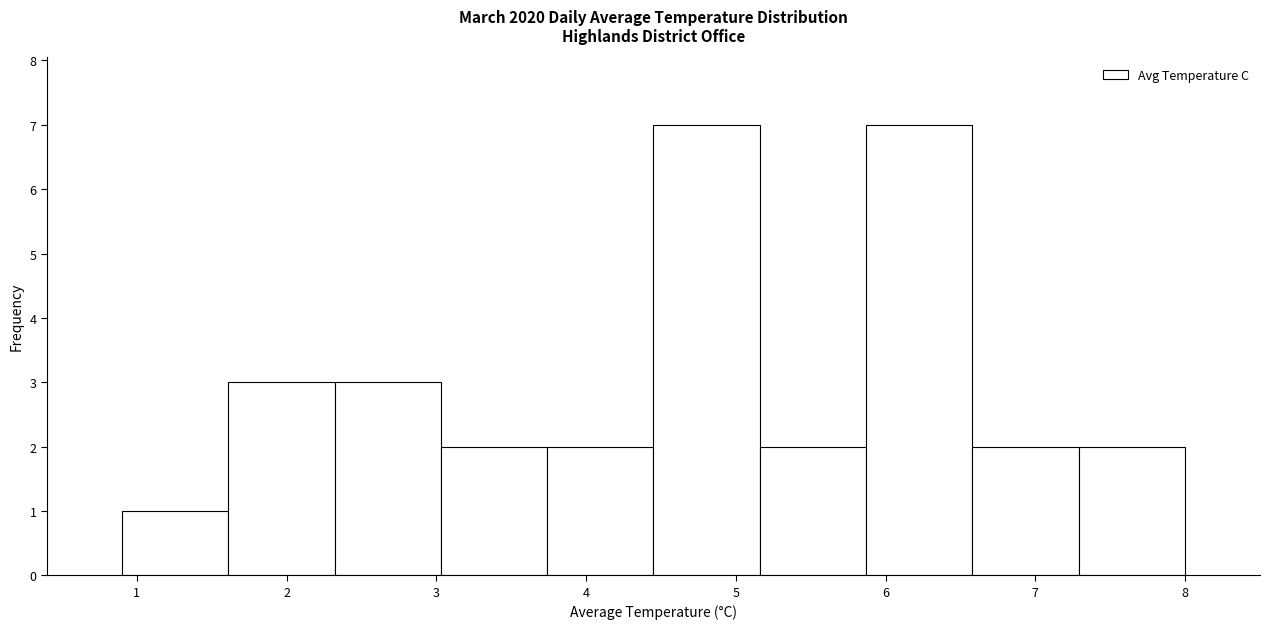

How tall is the bar that spans 0.90 to 1.61 on the x-axis? Neither the bar edges nor the heights are printed on the chart, so give them approximately, as read against the axes.

1